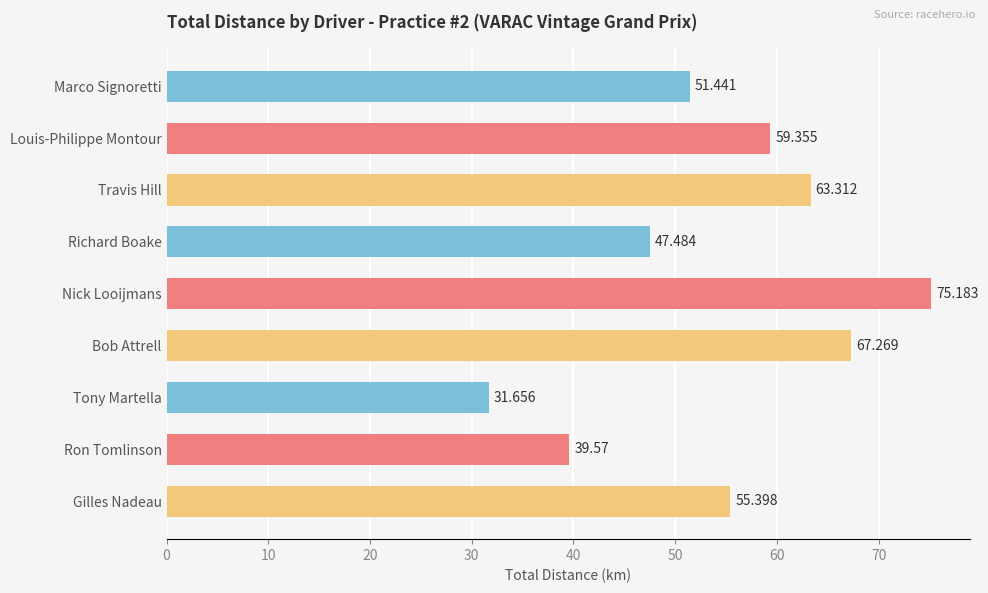

How many data points are less than 55?

4